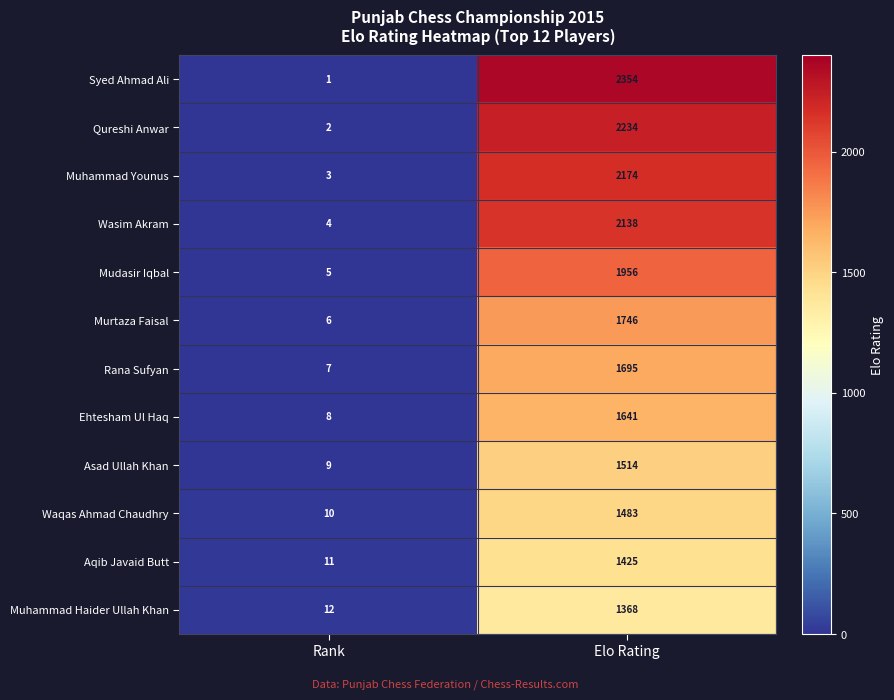

Is it true that Mudasir Iqbal equals 3159 at Elo Rating?

False